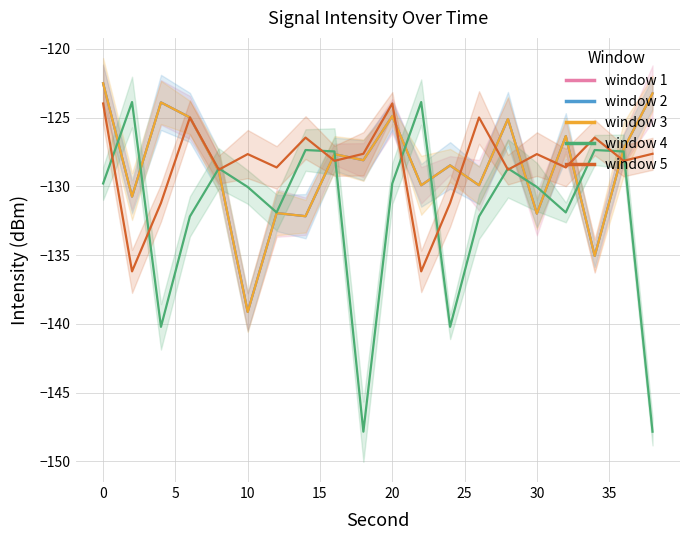

The 22:01 - window A series shows -88.3 at 5. True or false?

False